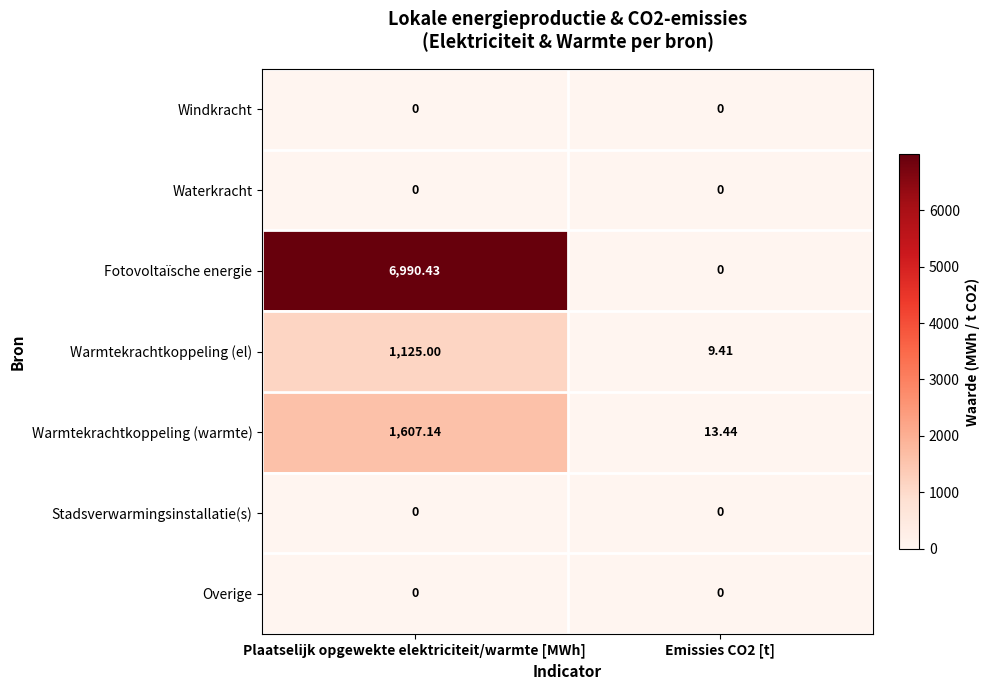

Where does the Warmtekrachtkoppeling (warmte) series first go above 1607?

Plaatselijk opgewekte elektriciteit/warmte [MWh]